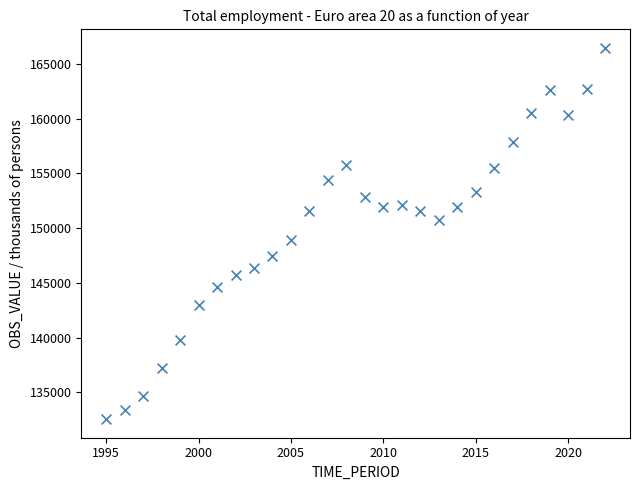

What Y value in the scatter plot is closest to 149500?

148939.2